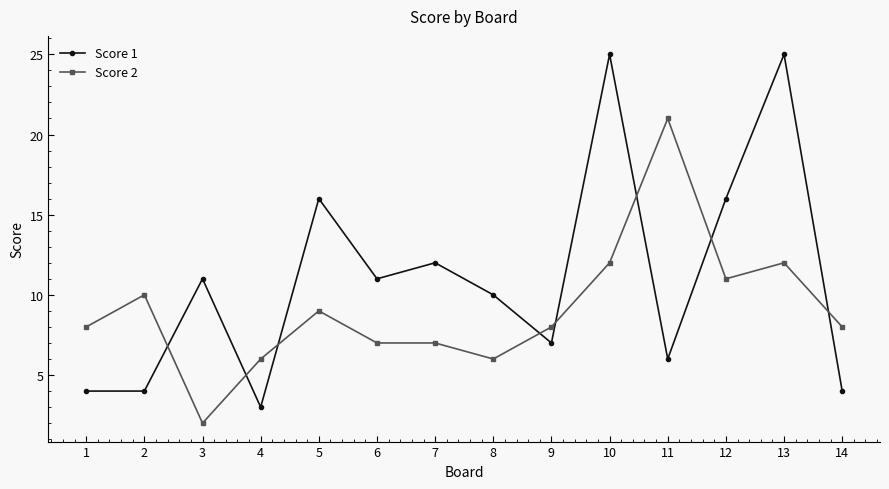

What is the sum of all Score 2 values?

127